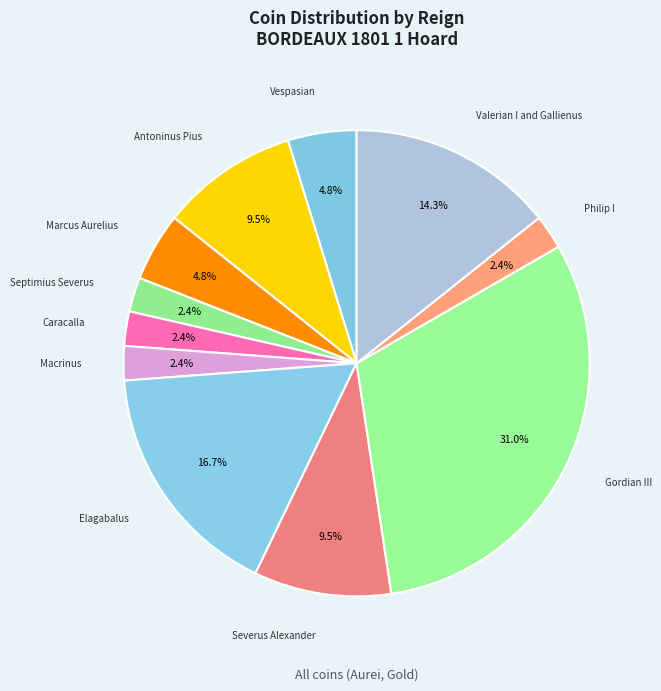

What portion of the pie excludes Septimius Severus?

97.6%